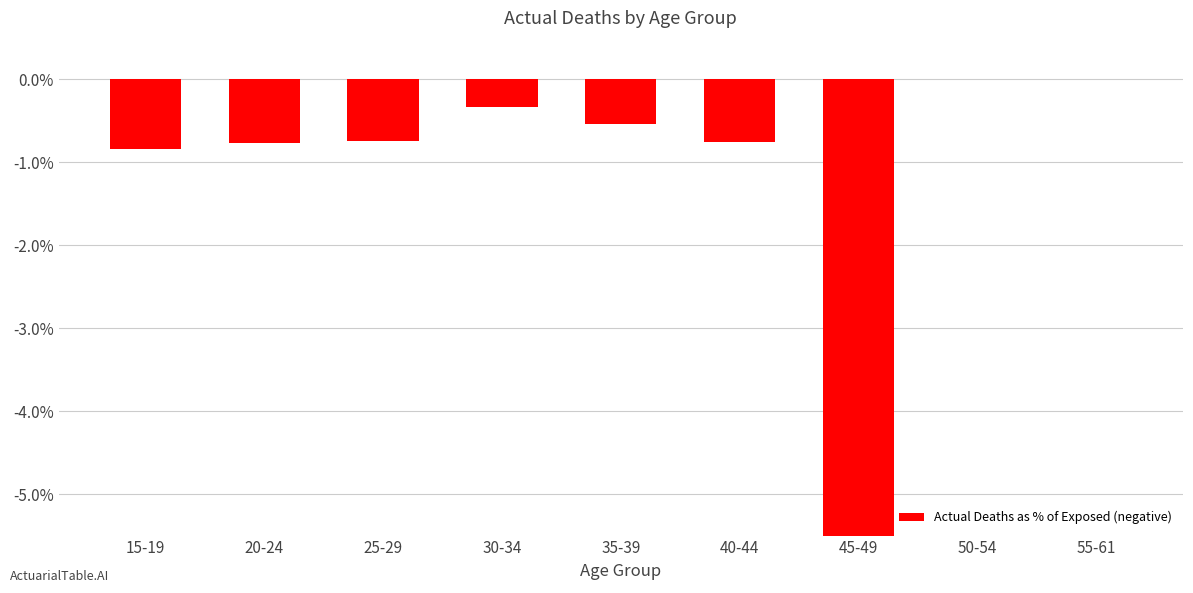

The value at 40-44 is -0.2. True or false?

False